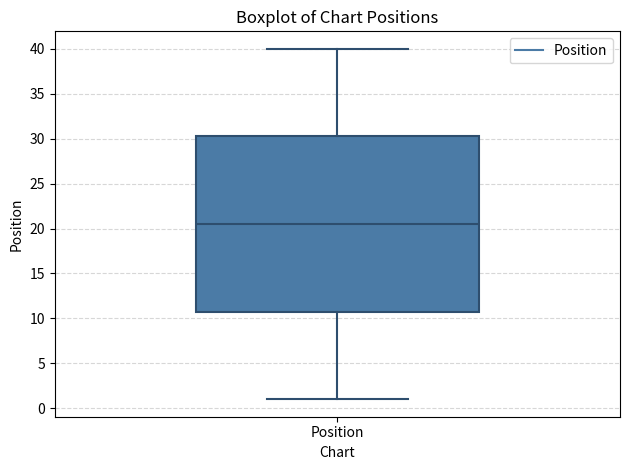

Read this box plot against the y-axis: the position of the median line, the range covered by the box, and the ends of both whiskers. The values are not printed on the chart, so give them approximately, as read against the axis.

median 20.5, box 11.0 to 30.5, whiskers 1.0 to 40.0